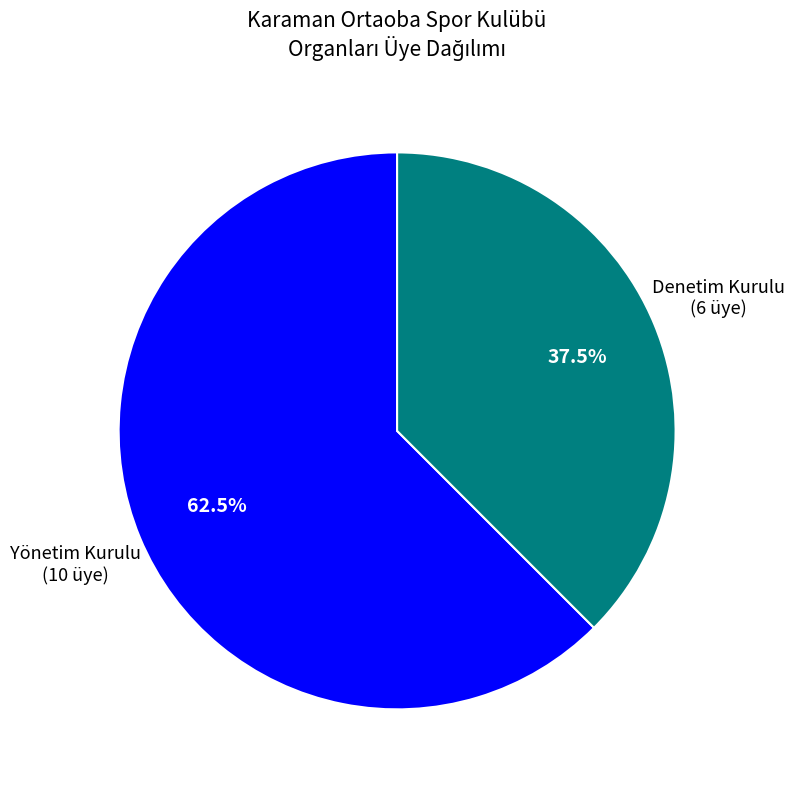

How many slices are in this pie chart?

2